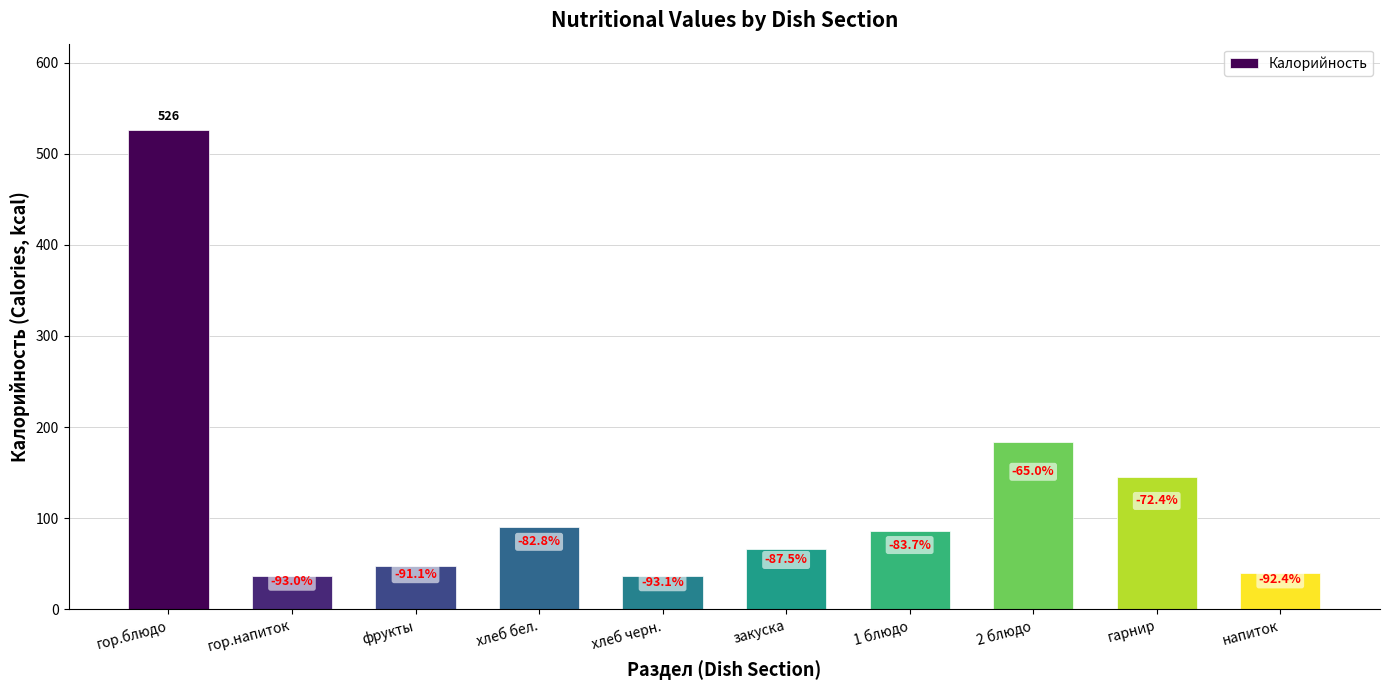

What is the change in value from 1 блюдо to гарнир?

+59.0